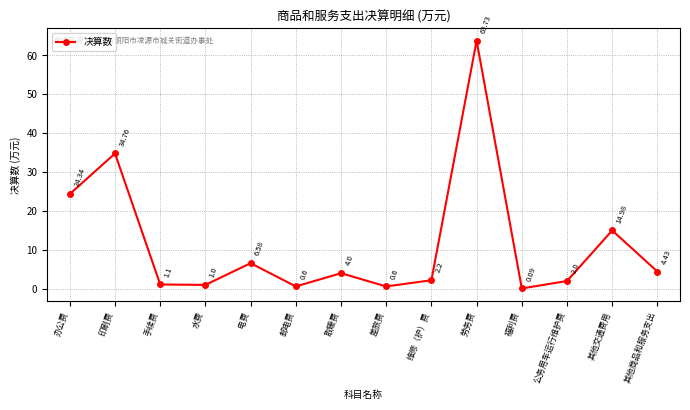

Which has a higher value, 其他交通费用 or 福利费?

其他交通费用